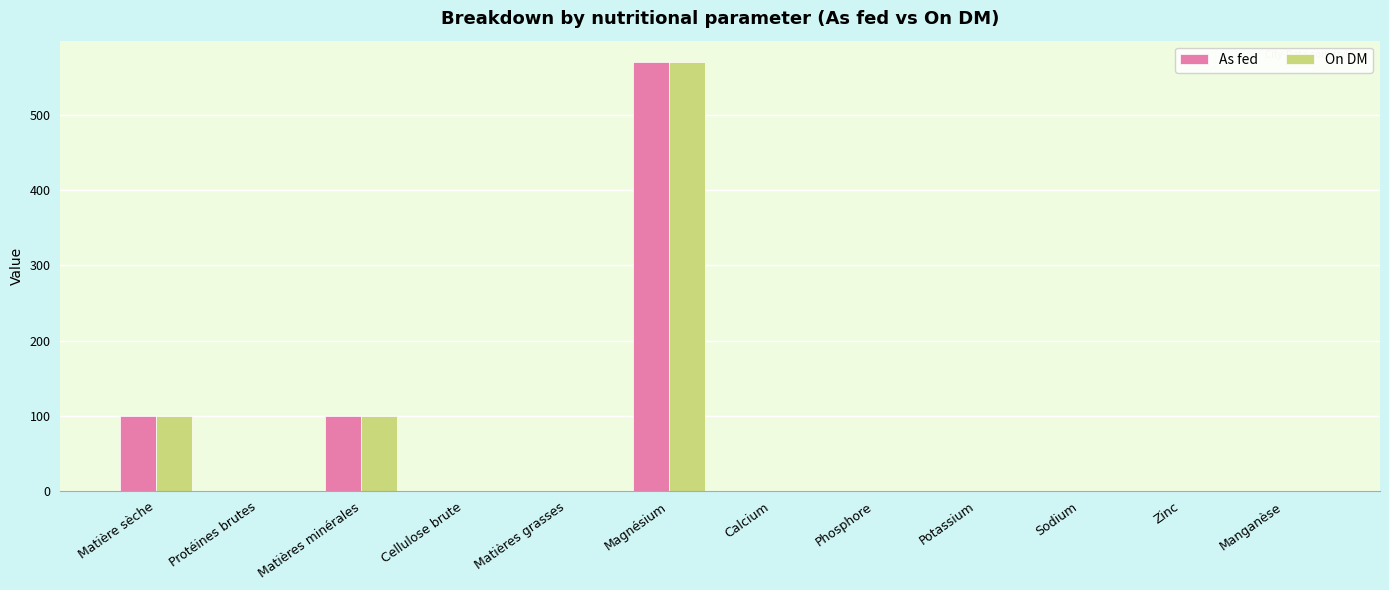

At which label does On DM reach its peak?

Magnésium